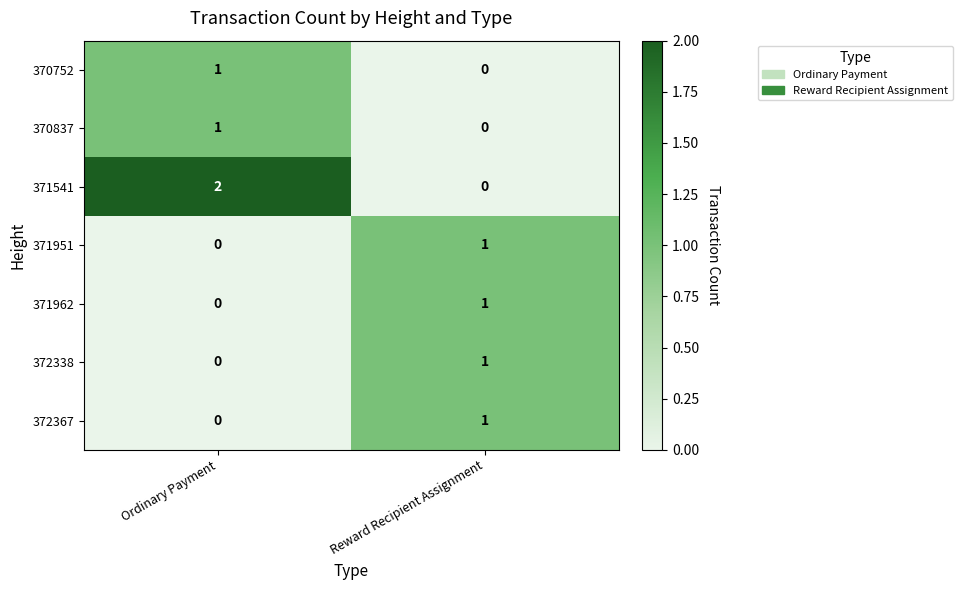

How many categories are shown in the chart?

2